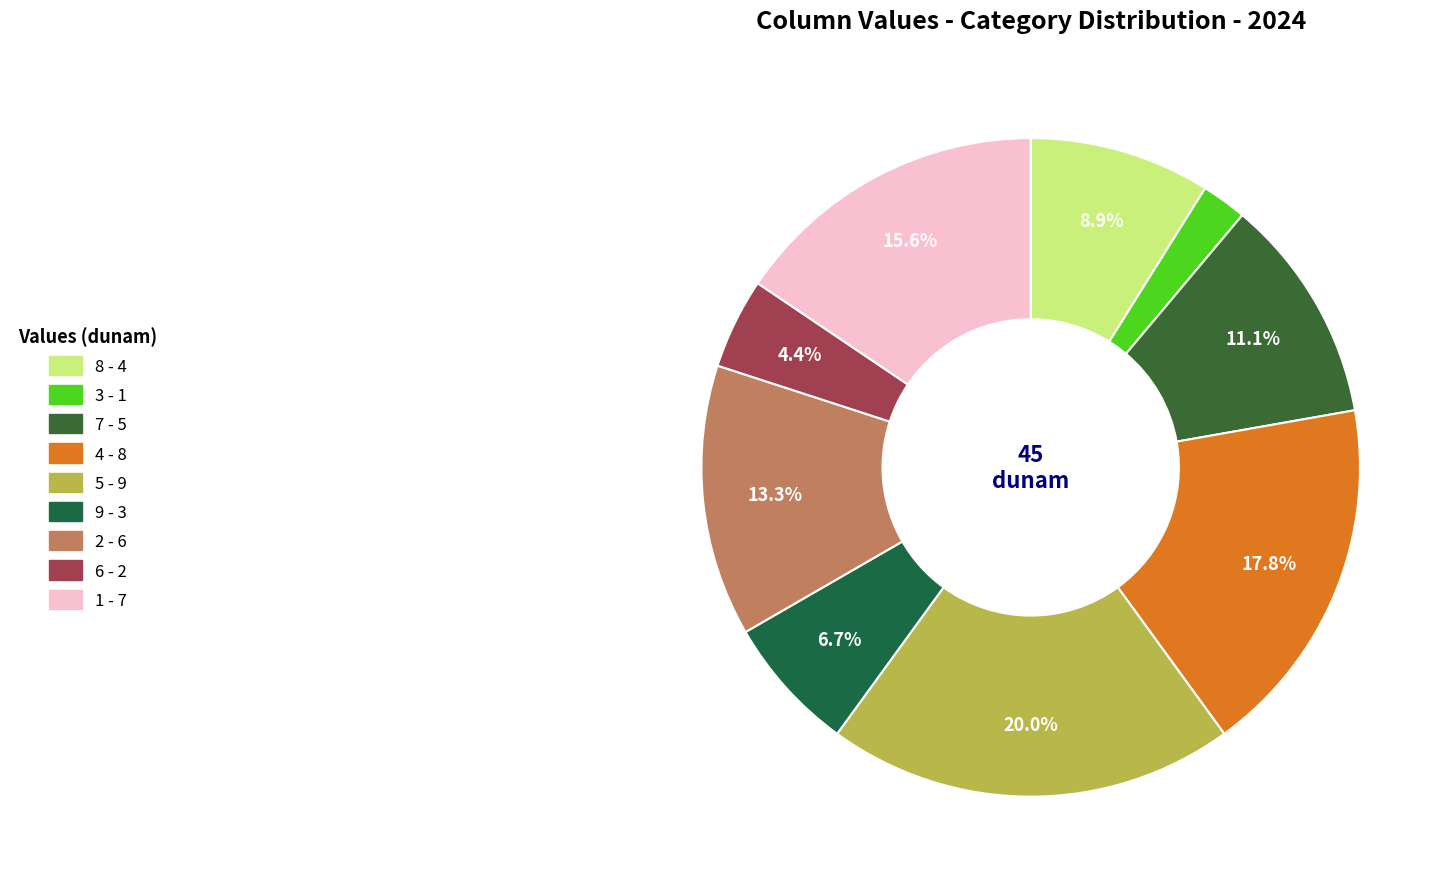

To the nearest percent, what percentage of the pie is 9?

7%